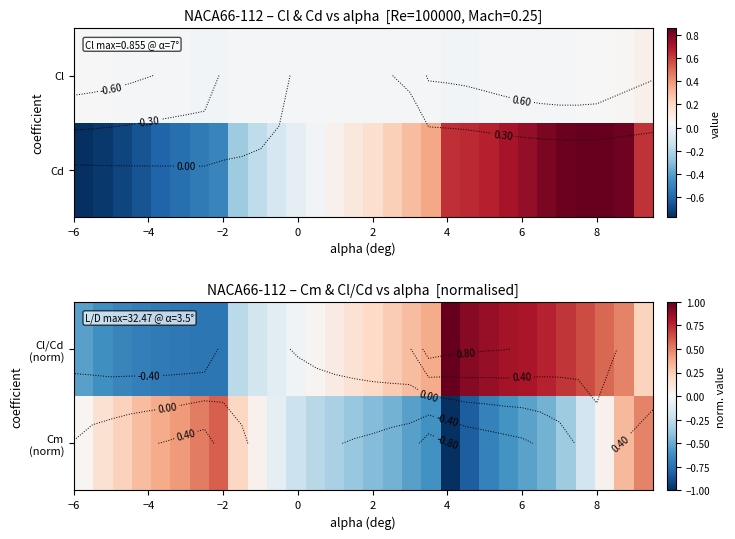

List the series in order of their overall mean, highest first.

Cl/Cd (norm), Cm (norm)